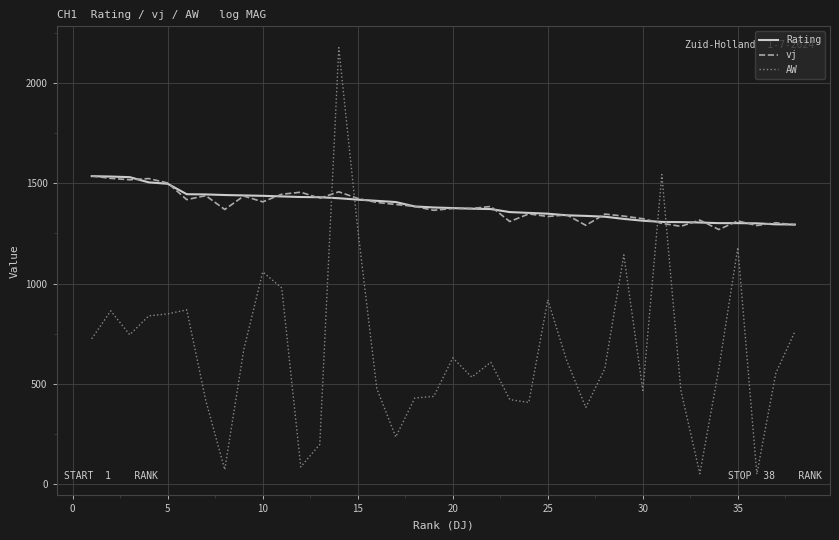

Which series has the widest spread of values?

AW